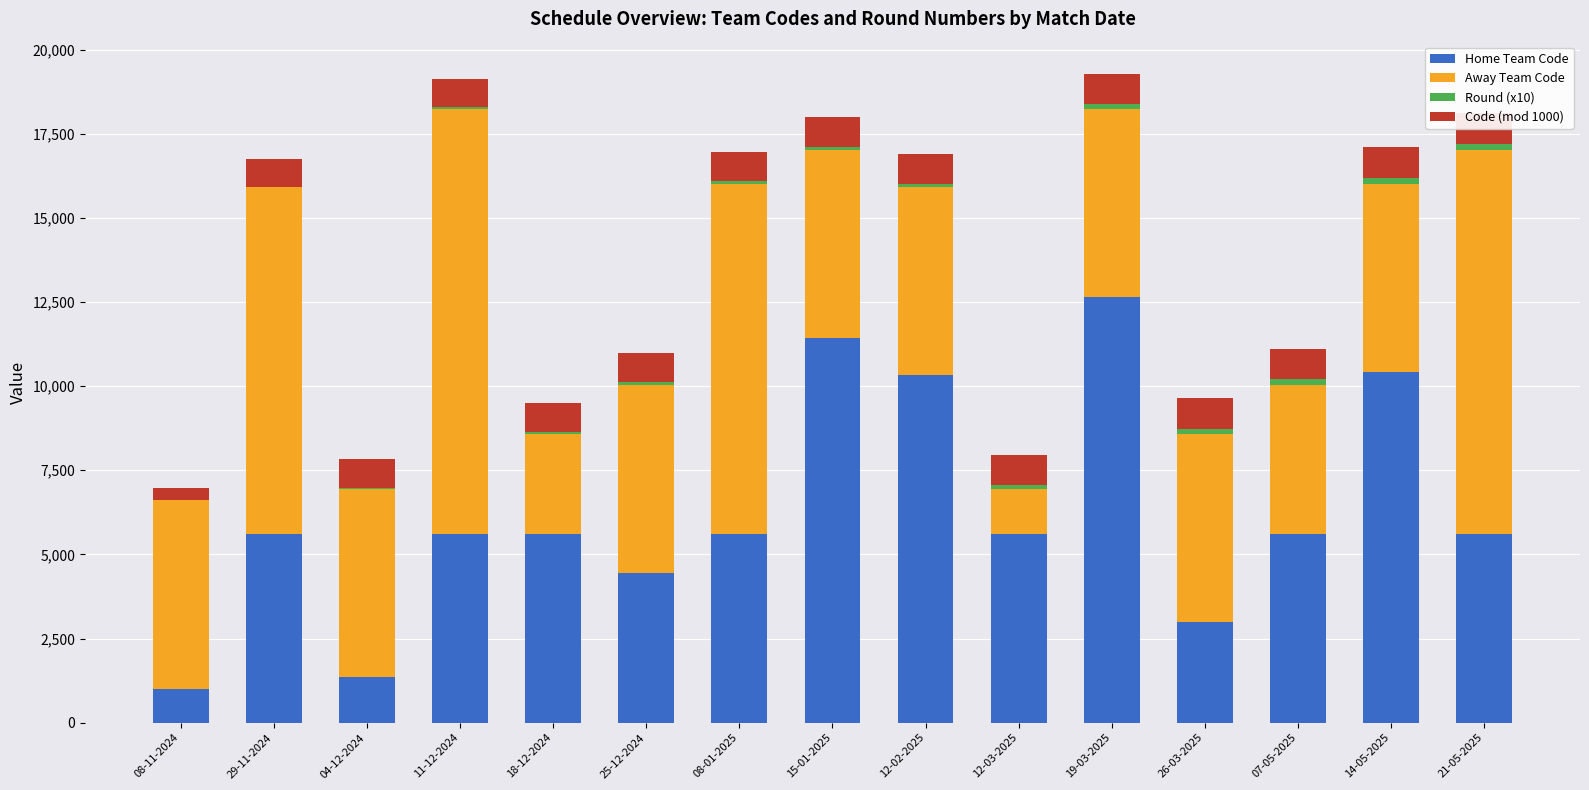

Reading left to right, extract all data points from this chart.

Home Team Code: 1014	5592	1344	5592	5592	4456	5592	11433	10325	5592	12648	2991	5592	10423	5592
Away Team Code: 5592	10325	5592	12648	2991	5592	10423	5592	5592	1344	5592	5592	4456	5592	11433
Round (x10): 0	10	40	50	60	70	80	90	100	130	140	150	160	170	180
Code (mod 1000): 380	830	844	848	855	859	865	870	875	889	893	900	904	910	915